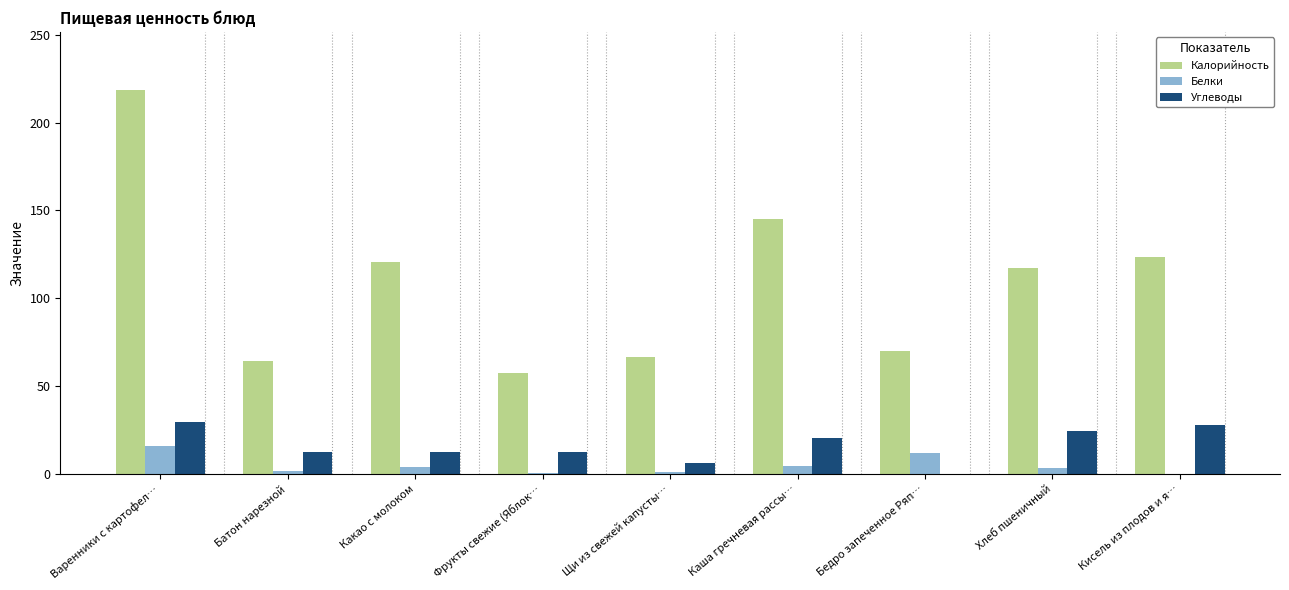

What is the sum of all Углеводы values?

147.5